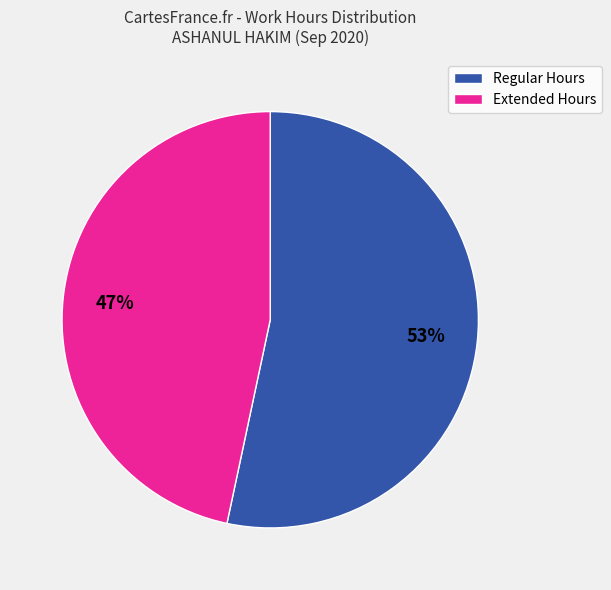

How many segments does this pie chart have?

2